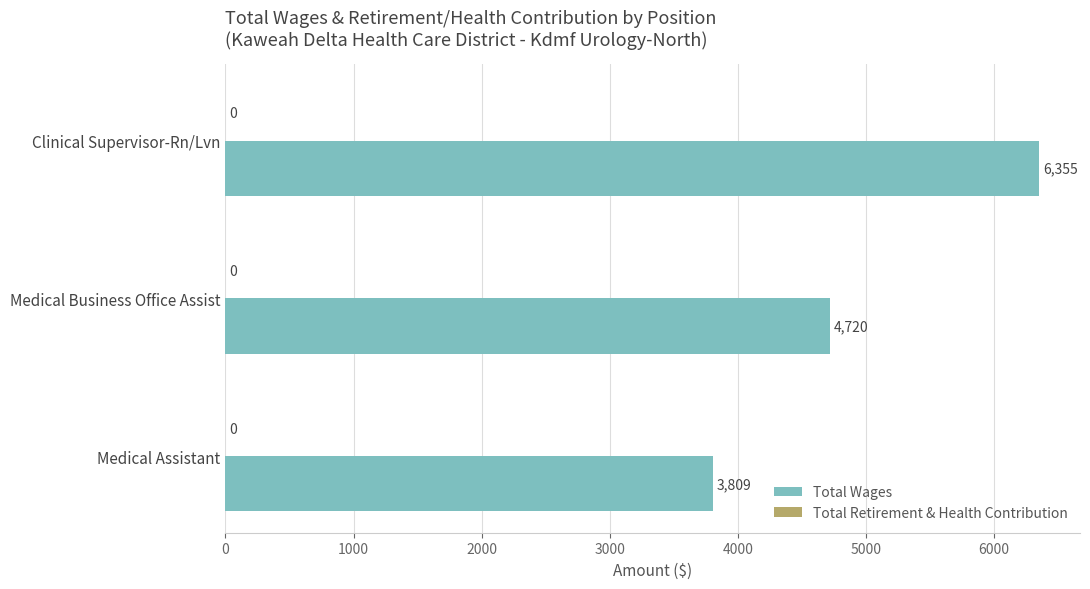

Count the values in the range 3809 to 6355.

3